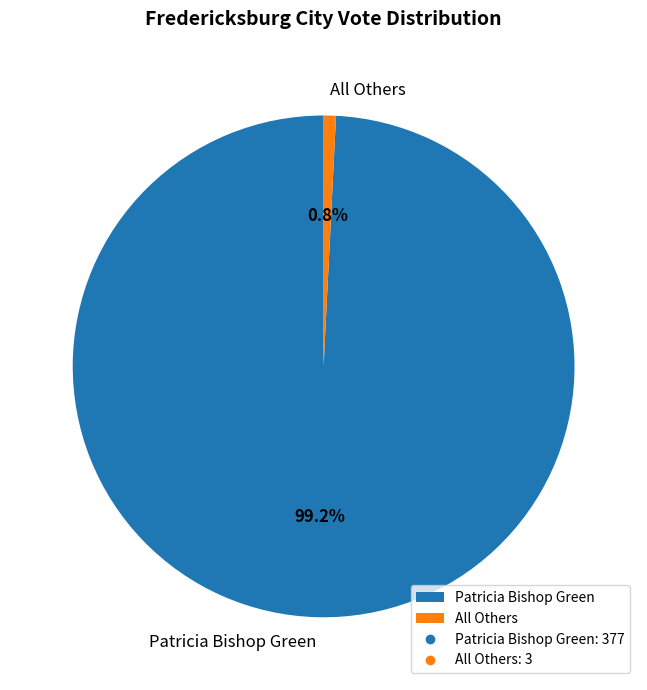

What percentage is the Patricia Bishop Green slice, to the nearest percent?

99%